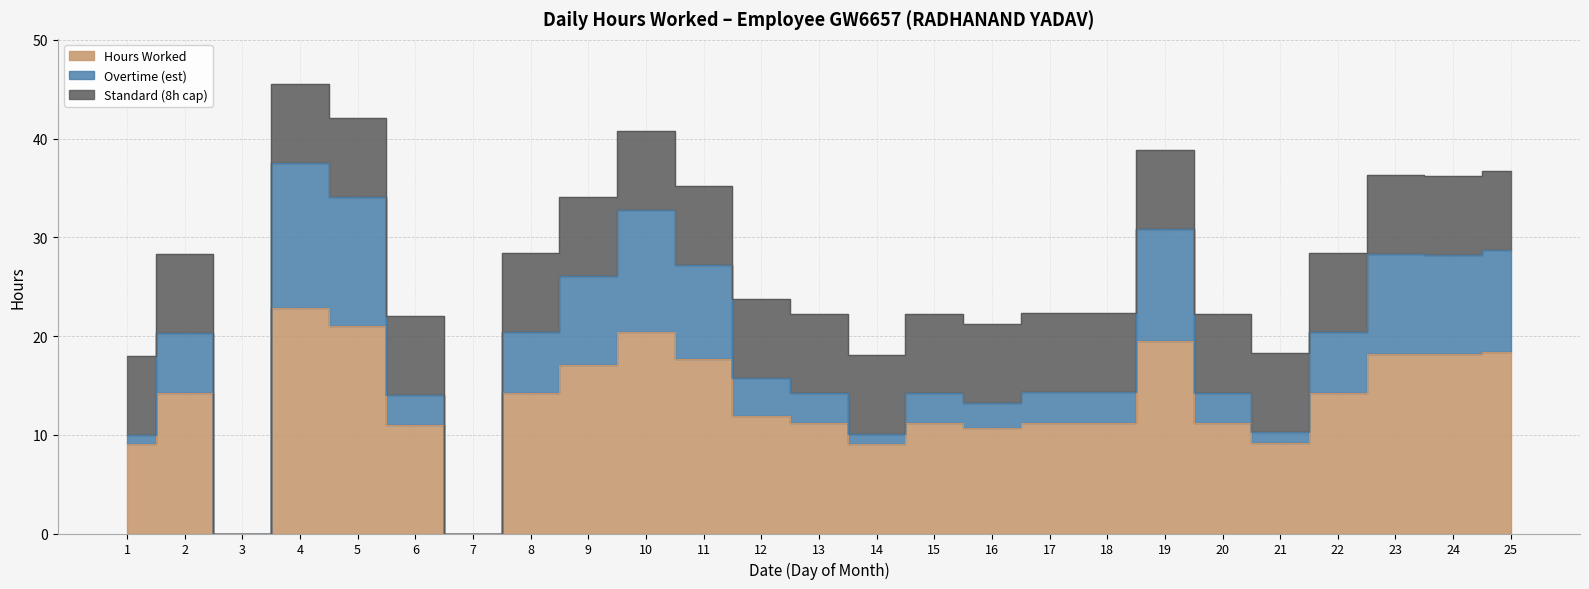

Reading left to right, extract all data points from this chart.

Hours Worked: 1=9.0	2=14.2	3=0.0	4=22.8	5=21.1	6=11.0	7=0.0	8=14.2	9=17.1	10=20.4	11=17.6	12=11.9	13=11.2	14=9.1	15=11.2	16=10.7	17=11.2	18=11.2	19=19.5	20=11.2	21=9.2	22=14.2	23=18.2	24=18.1	25=18.4
Overtime (est): 1=1.0	2=6.1	3=0.0	4=14.7	5=13.1	6=3.0	7=0.0	8=6.2	9=9.0	10=12.3	11=9.6	12=3.9	13=3.1	14=1.0	15=3.1	16=2.6	17=3.1	18=3.1	19=11.4	20=3.1	21=1.1	22=6.2	23=10.1	24=10.1	25=10.3
Standard (8h cap): 1=8.0	2=8.0	3=0.0	4=8.0	5=8.0	6=8.0	7=0.0	8=8.0	9=8.0	10=8.0	11=8.0	12=8.0	13=8.0	14=8.0	15=8.0	16=8.0	17=8.0	18=8.0	19=8.0	20=8.0	21=8.0	22=8.0	23=8.0	24=8.0	25=8.0